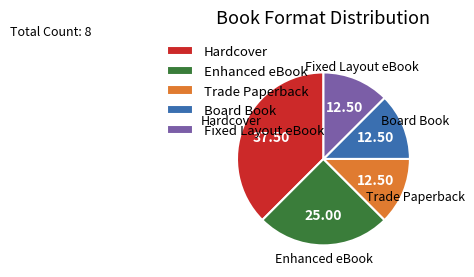

Between Enhanced eBook and Board Book, which is larger?

Enhanced eBook